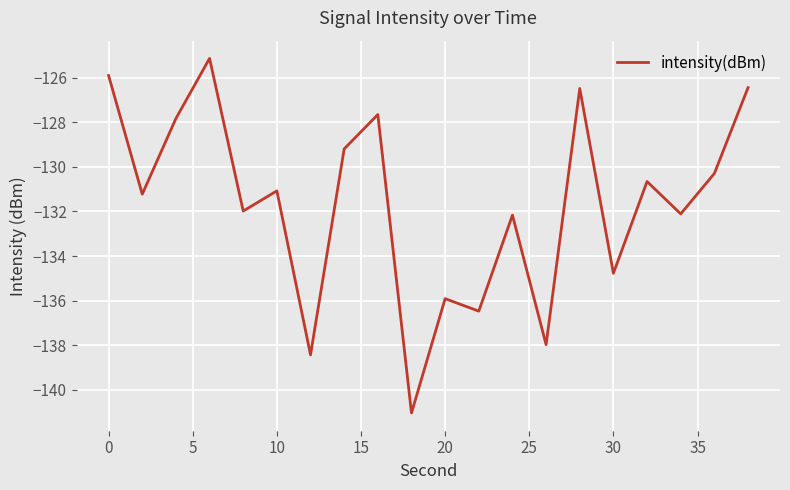

What is the minimum value shown in the chart?

-141.0